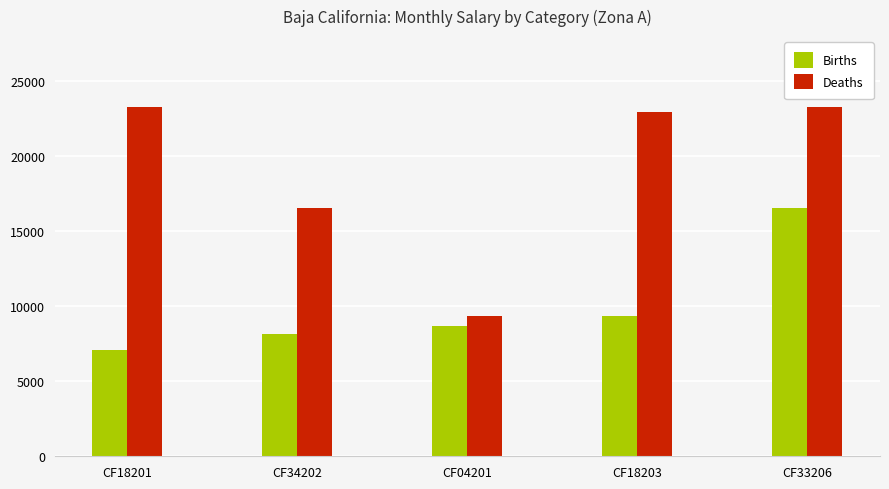

Is it true that Deaths equals 23291.1 at CF33206?

True